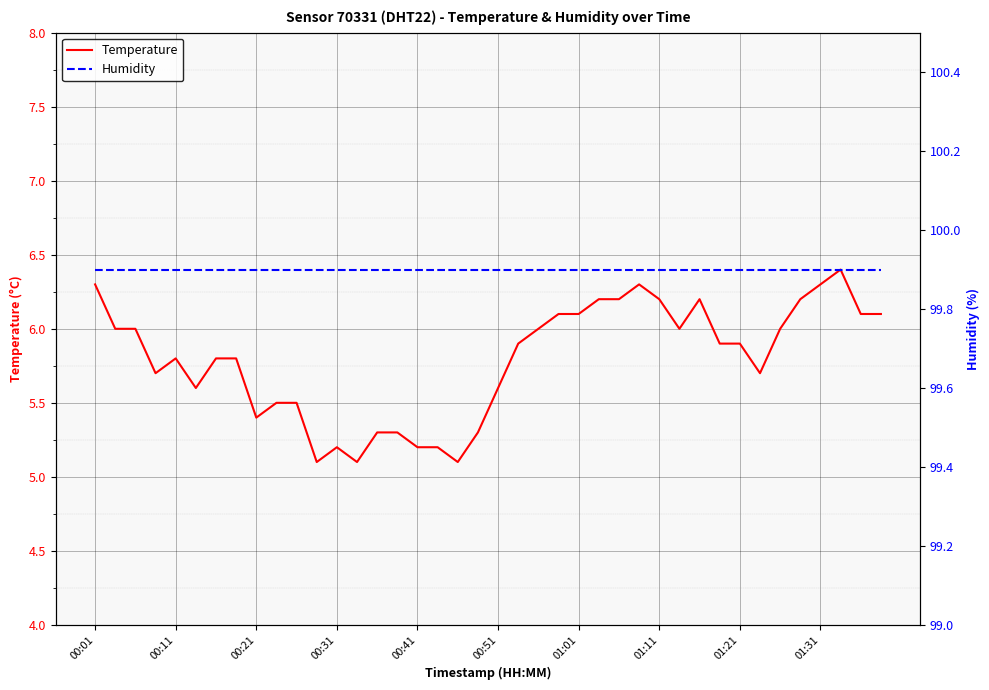

True or false: Humidity and Temperature intersect in this chart.

False